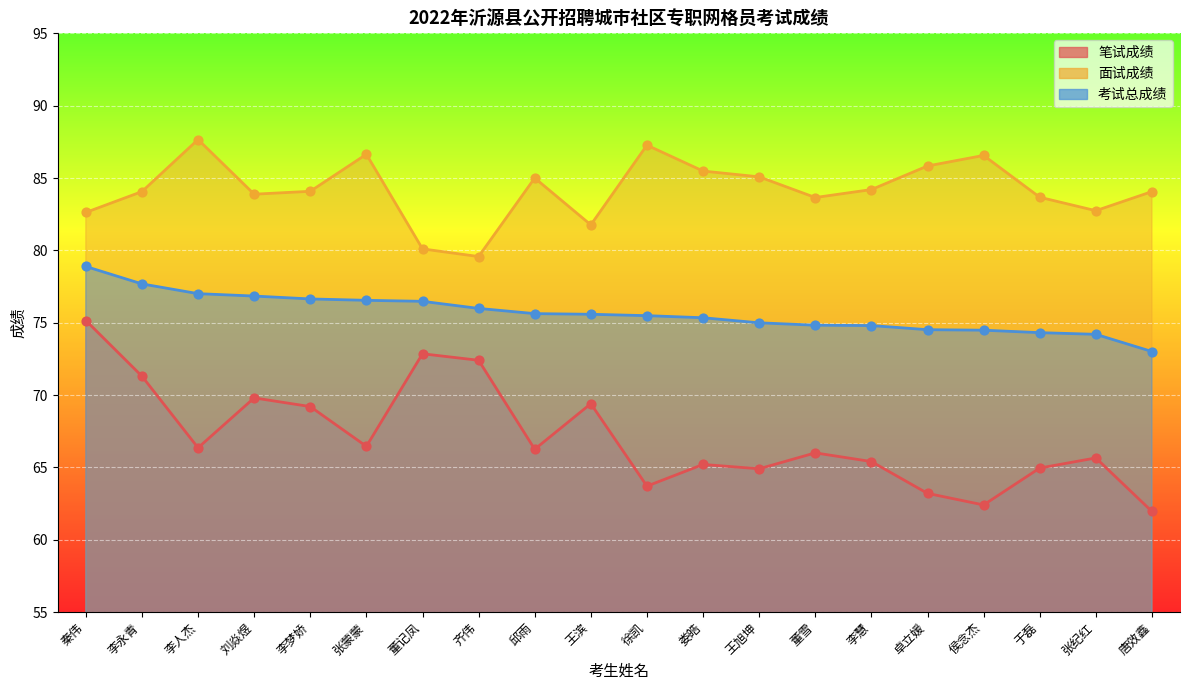

Which series has the largest total across all categories?

面试成绩